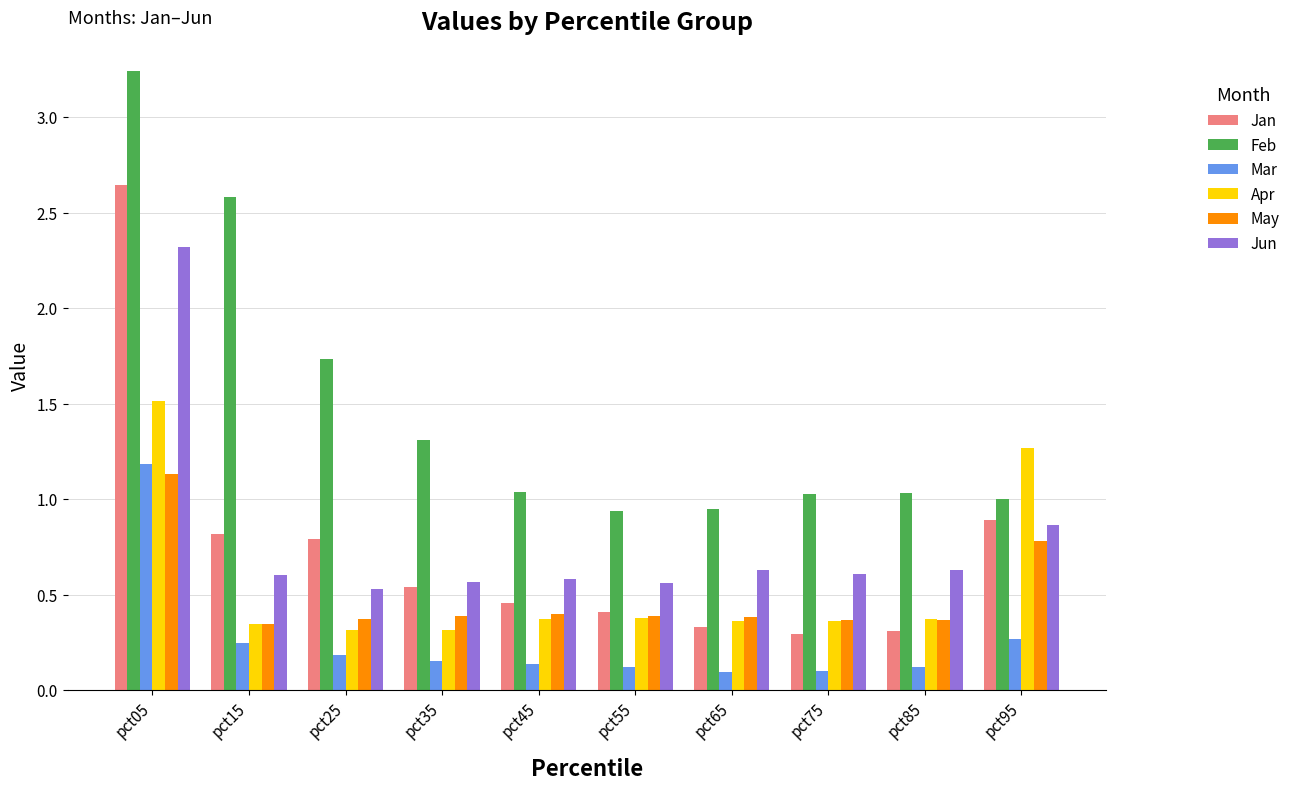

Between pct65 and pct95, which series saw the biggest shift?

Apr